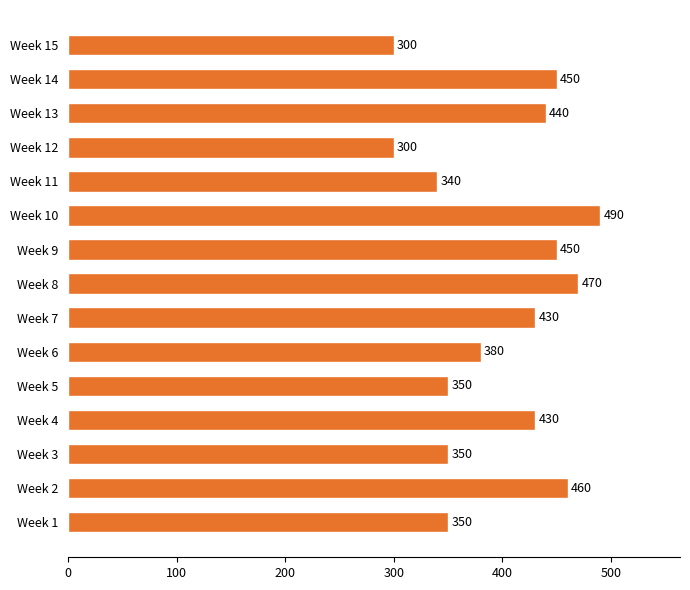

How many bars are there in total?

15